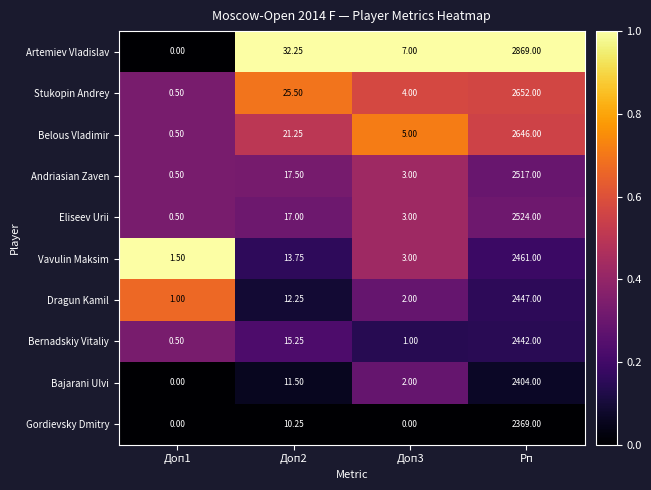

Which label corresponds to the largest value in the chart?

Рп